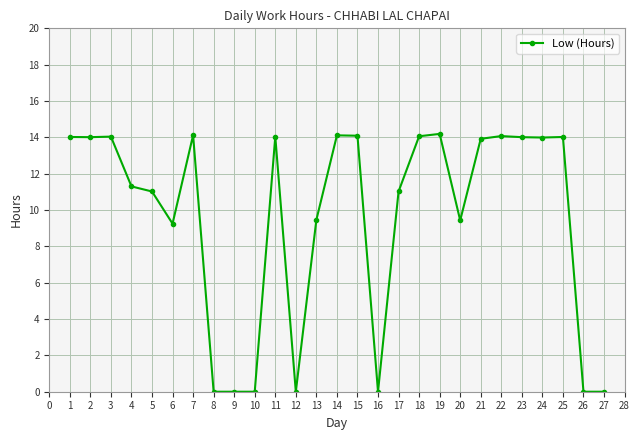

What is the maximum value shown in the chart?

14.2